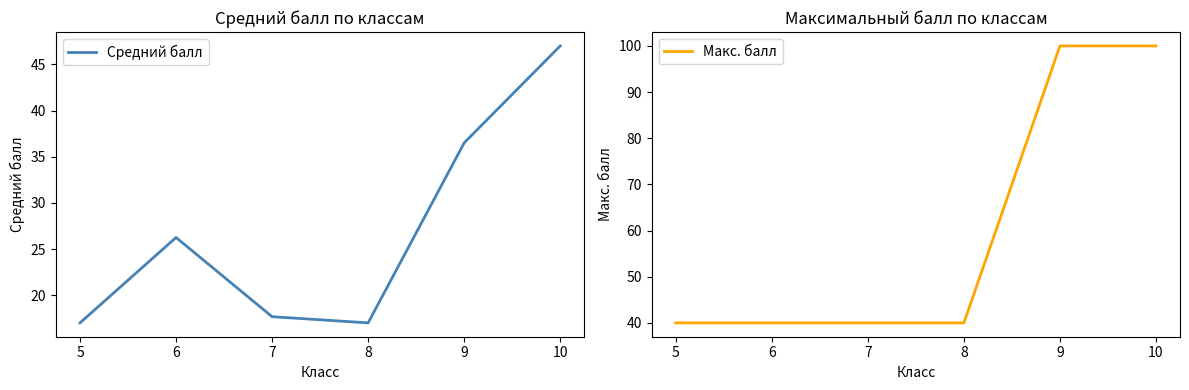

What is the total value across all series at 6?

66.2